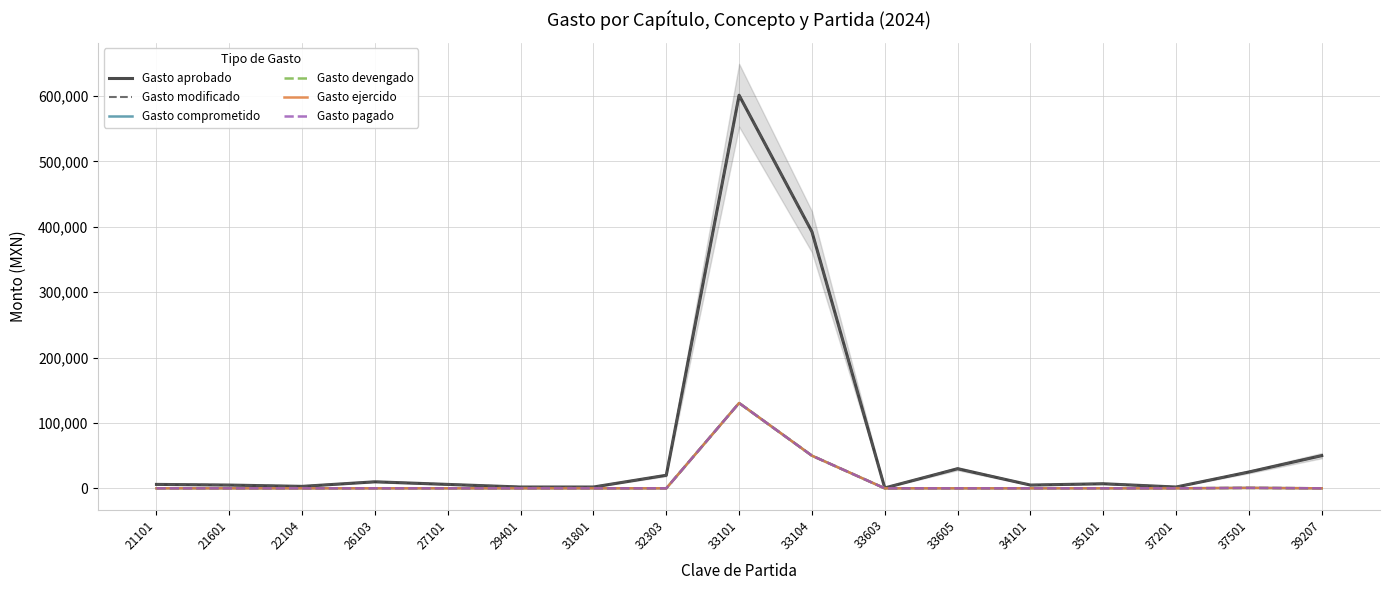

Where is Gasto aprobado nearest to the value 300935?

33104